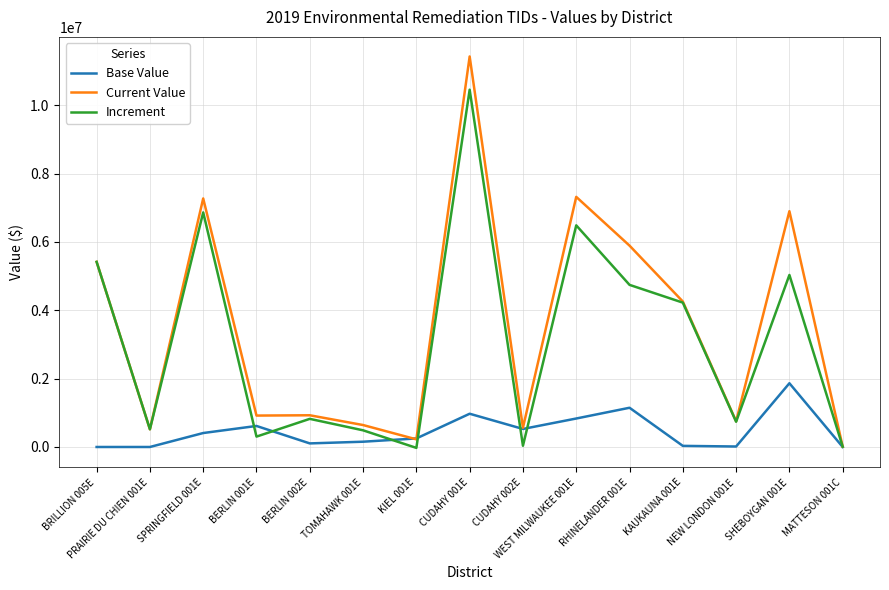

At which category is the sum across all series the highest?

CUDAHY 001E